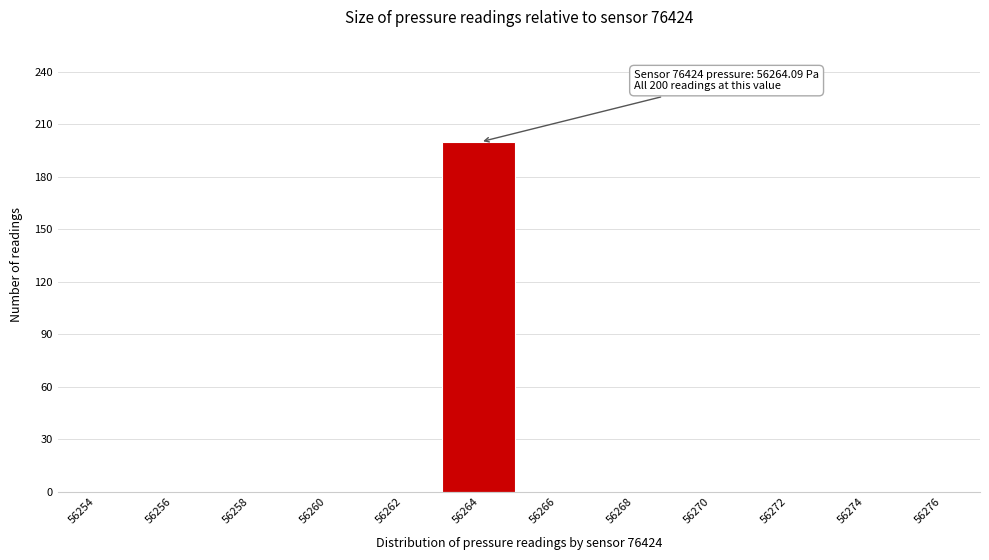

Reading left to right, transcribe all the data shown in this chart.

56254=0	56256=0	56258=0	56260=0	56262=0	56264=200	56266=0	56268=0	56270=0	56272=0	56274=0	56276=0